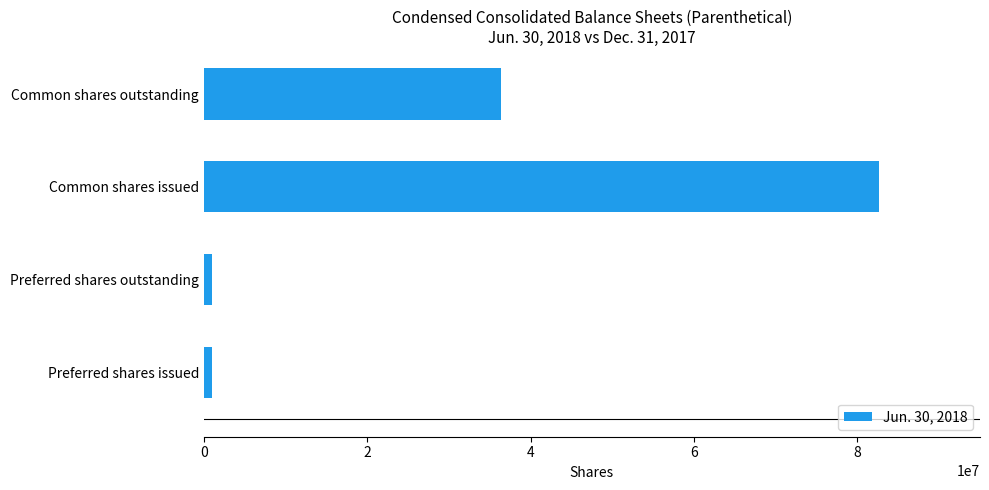

Which category has the highest value across all series?

Common shares issued